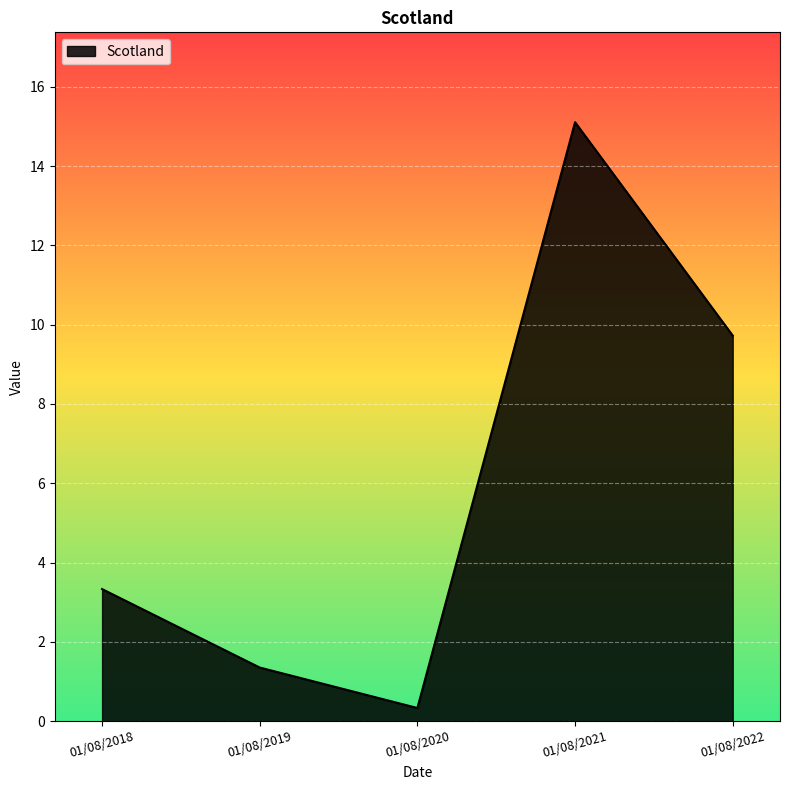

Reading left to right, extract all data points from this chart.

3.3	1.4	0.3	15.1	9.7